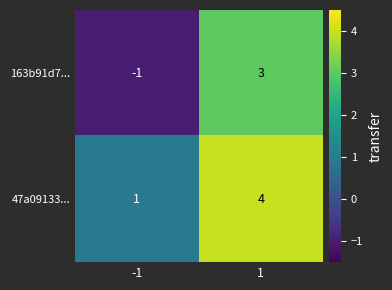

What is the difference between the highest and lowest values at -1?

2